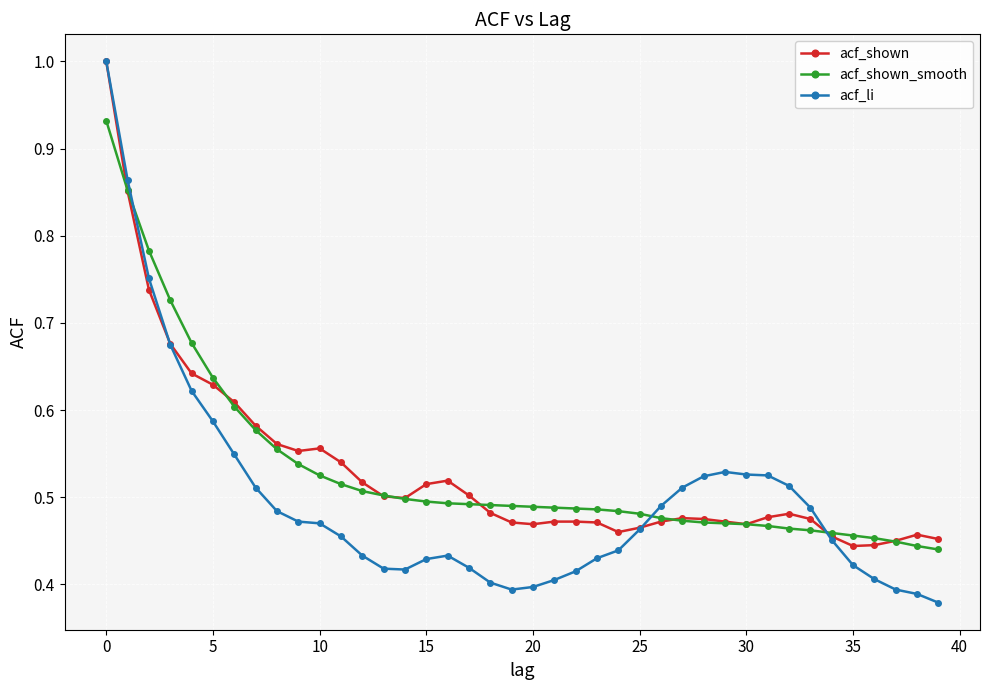

Which series has the widest spread of values?

acf_li